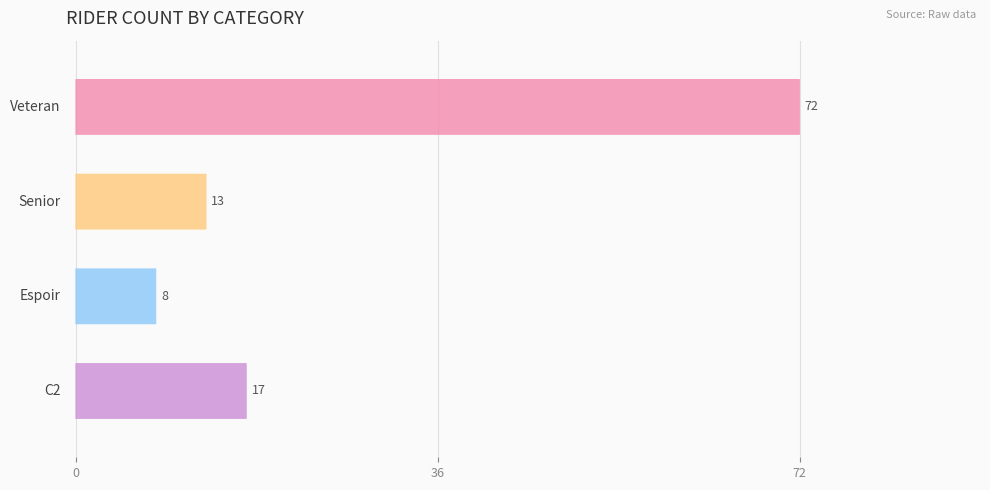

What is the average value?

28